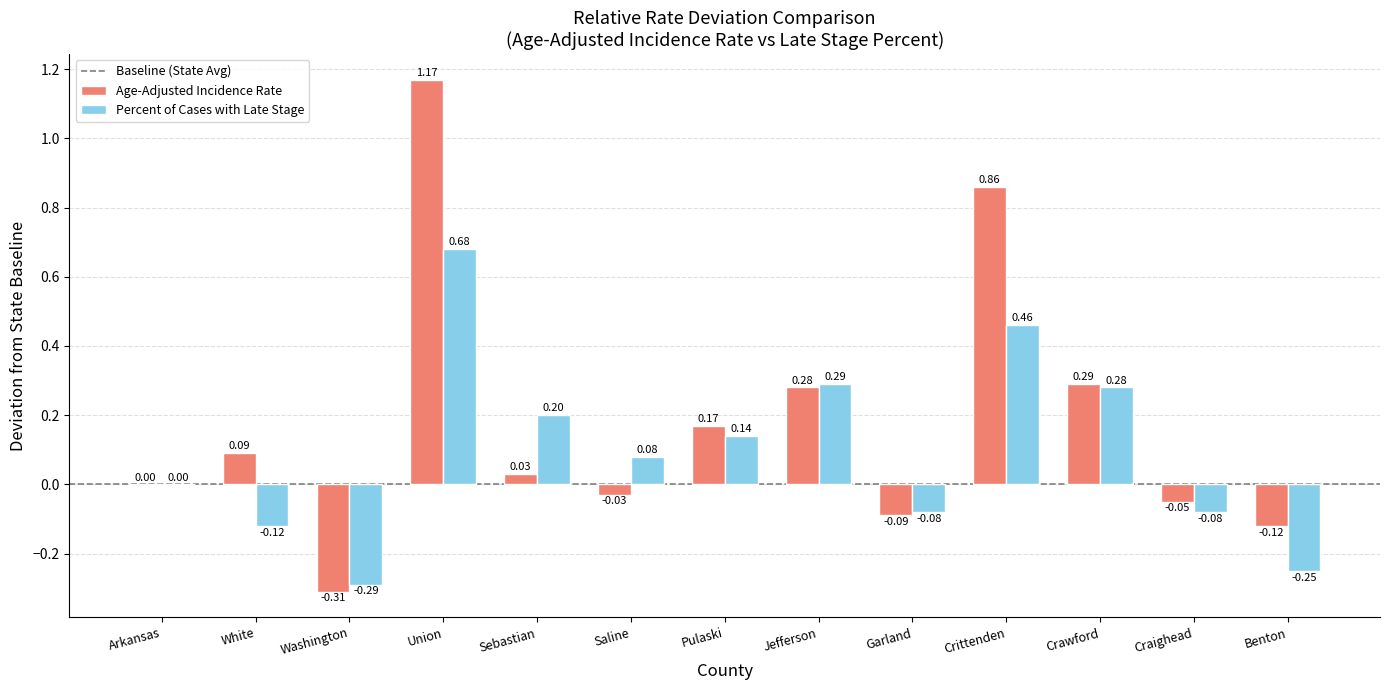

Which category has the highest value in the Age-Adjusted Incidence Rate series?

Union